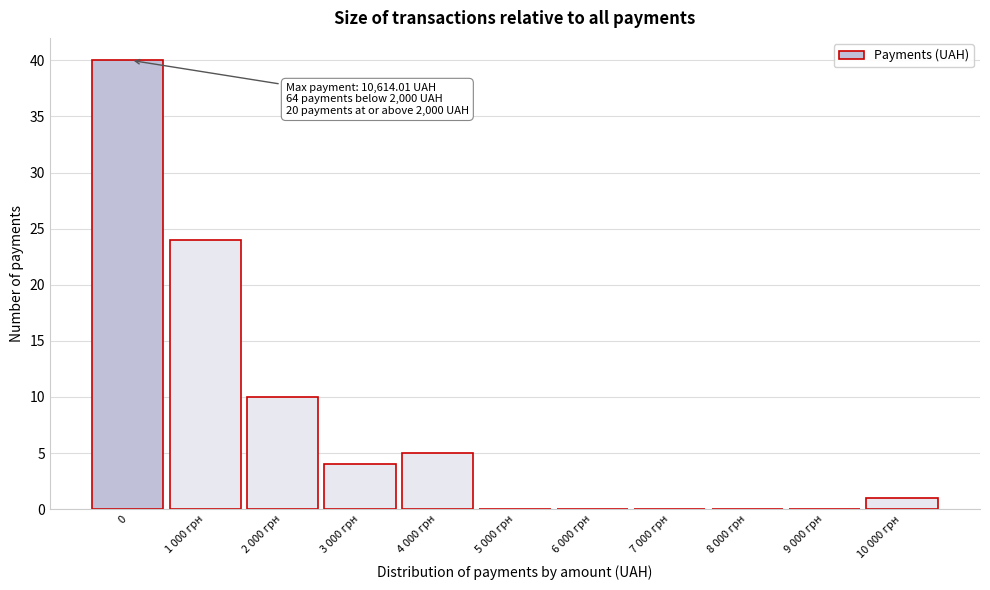

Reading left to right, extract all data points from this chart.

0=40	1 000 грн=24	2 000 грн=10	3 000 грн=4	4 000 грн=5	5 000 грн=0	6 000 грн=0	7 000 грн=0	8 000 грн=0	9 000 грн=0	10 000 грн=1